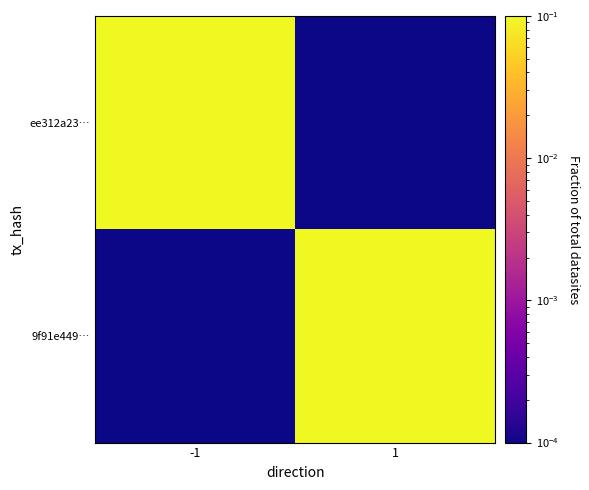

At how many categories does at least one series exceed 0?

2